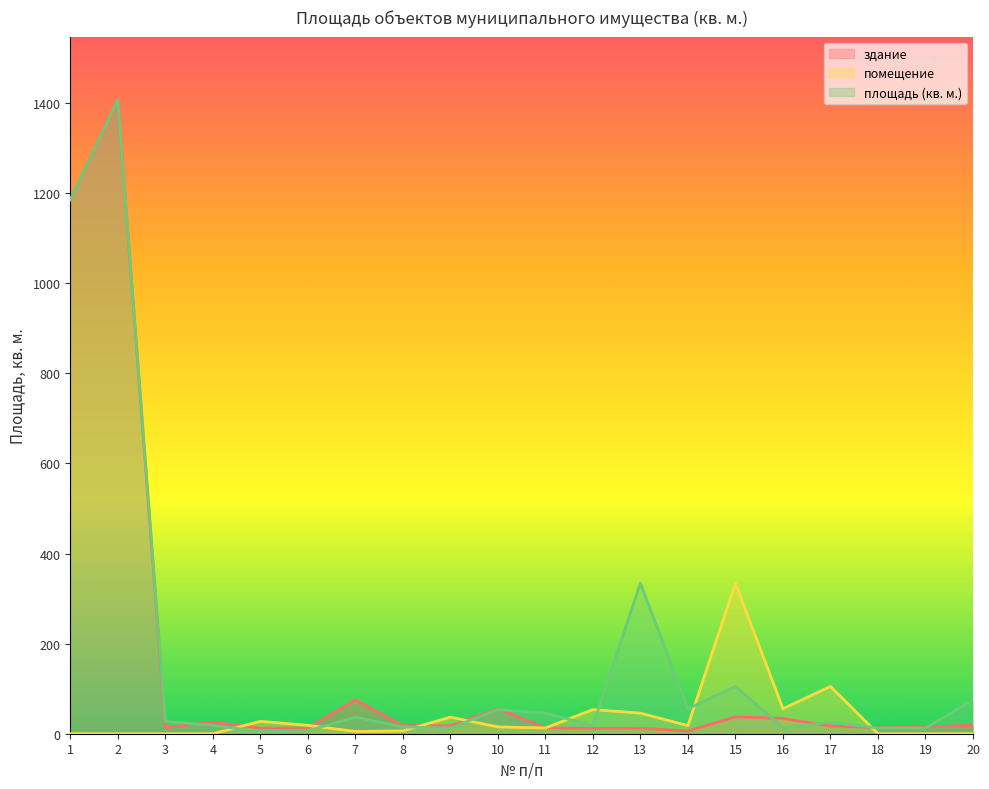

In помещение, how many points are lower than both neighbors (excluding endpoints)?

4